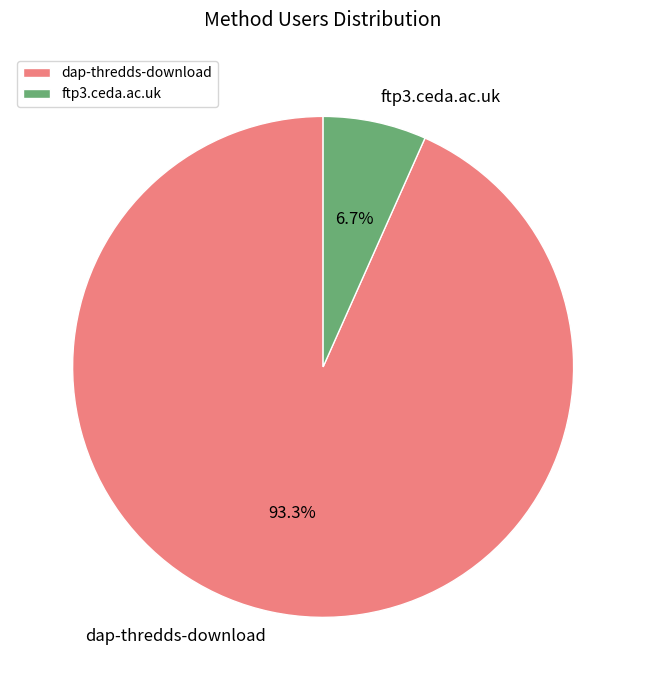

Approximately how many times larger is the value at ftp3.ceda.ac.uk compared to dap-thredds-download?

0.1